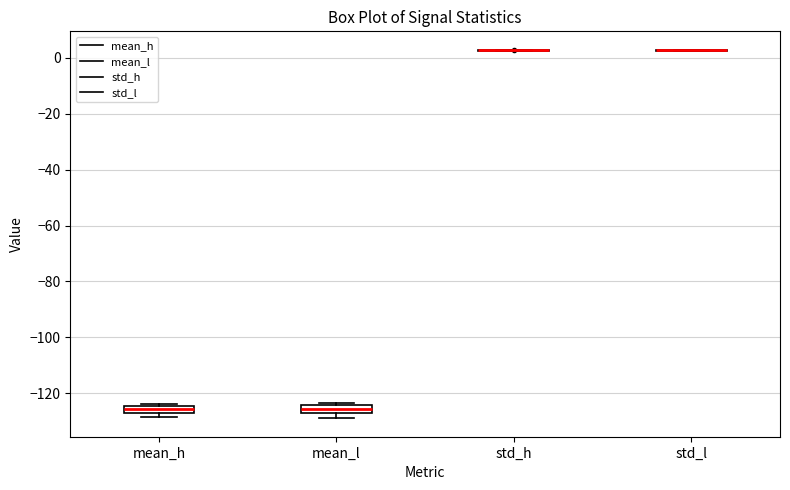

Where does the median line of the box for mean_l sit on the y-axis? The values are not printed on the chart, so give them approximately, as read against the axis.

-126